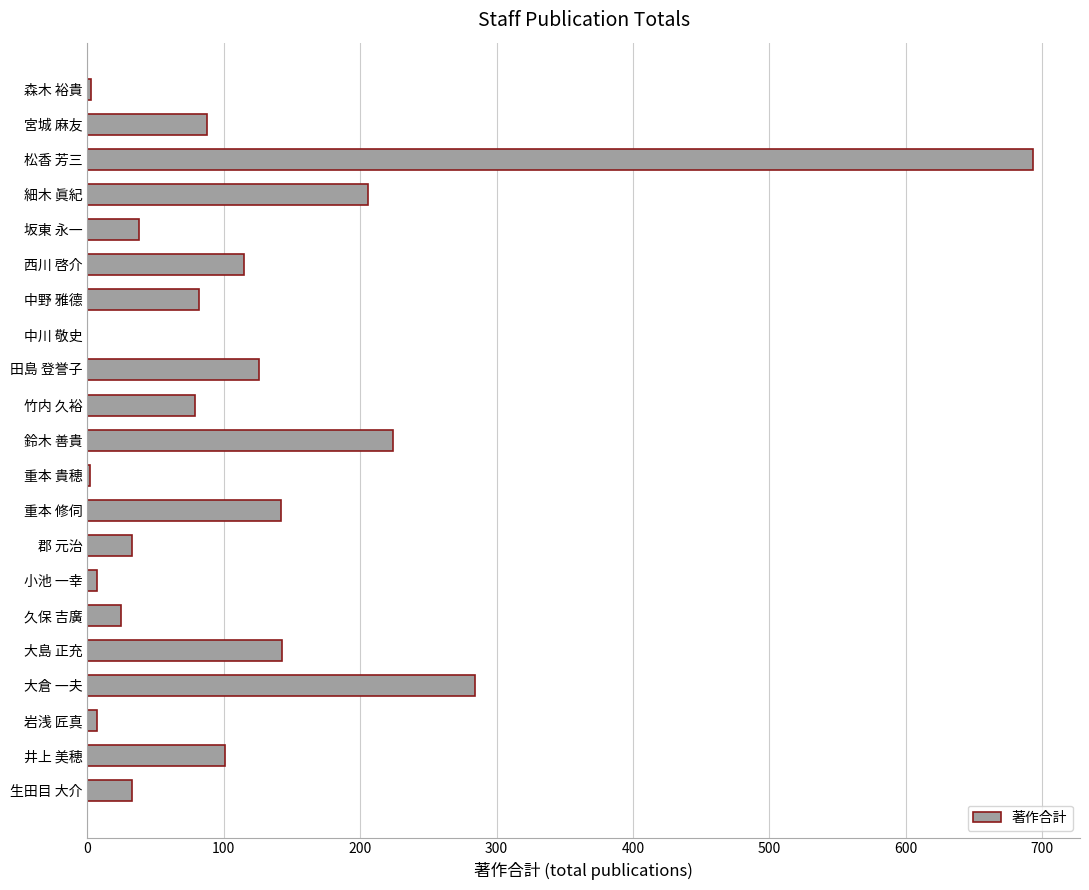

The value at 郡 元治 is 33. True or false?

True